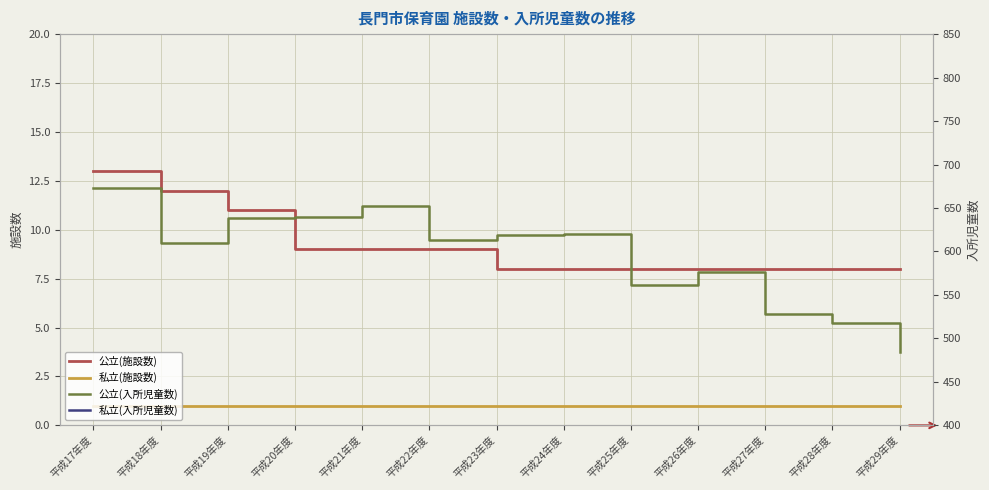

Count the number of categories in the chart.

13